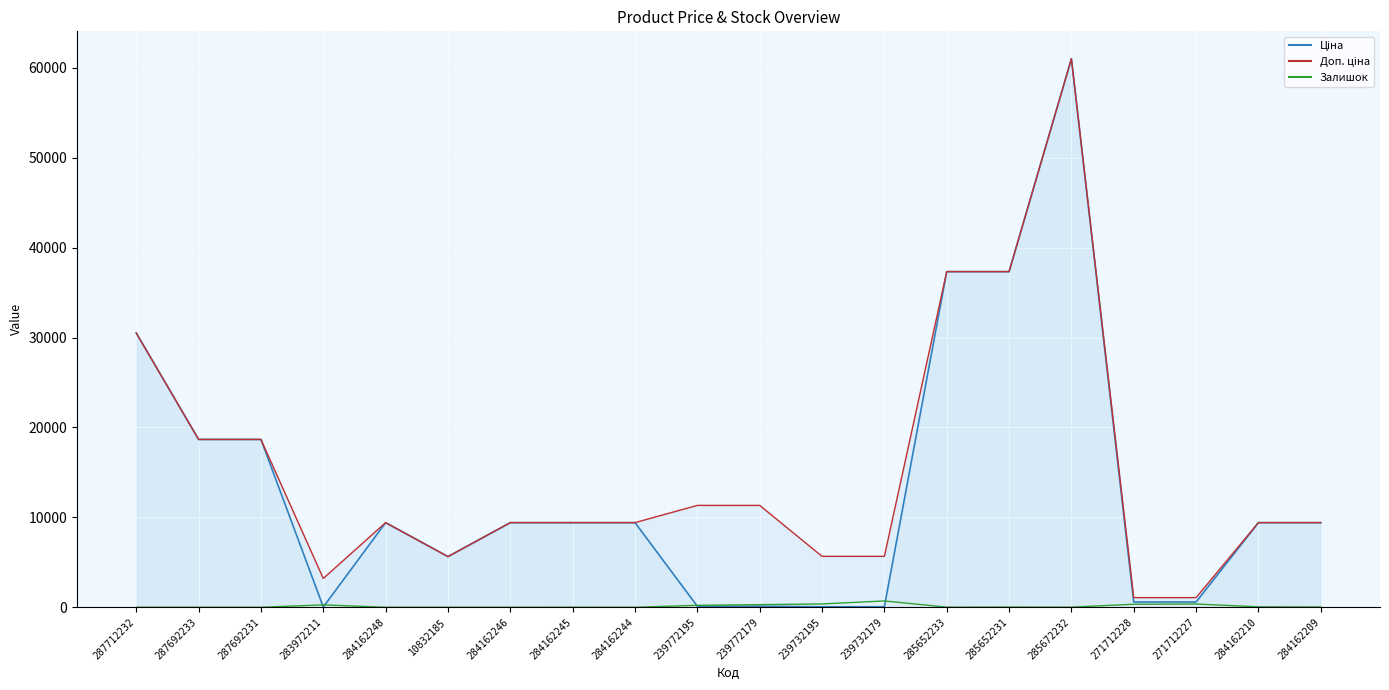

What is the label of the 7th point from the left?

284162246